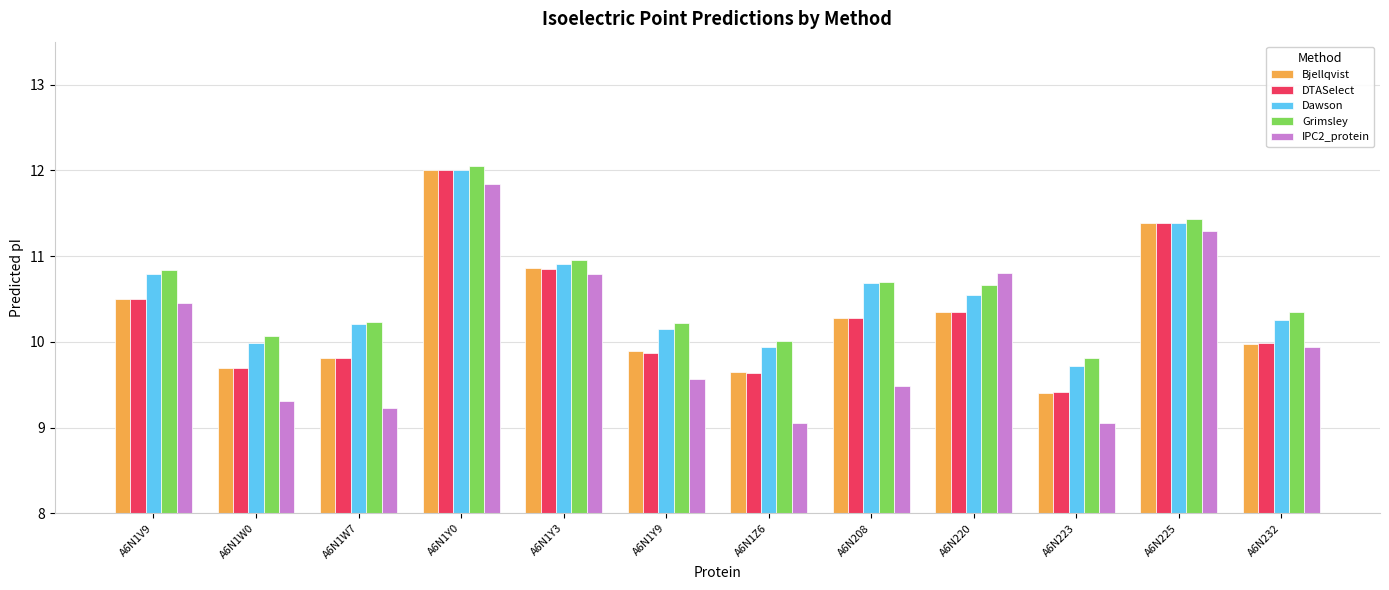

How many bars are there in total?

60